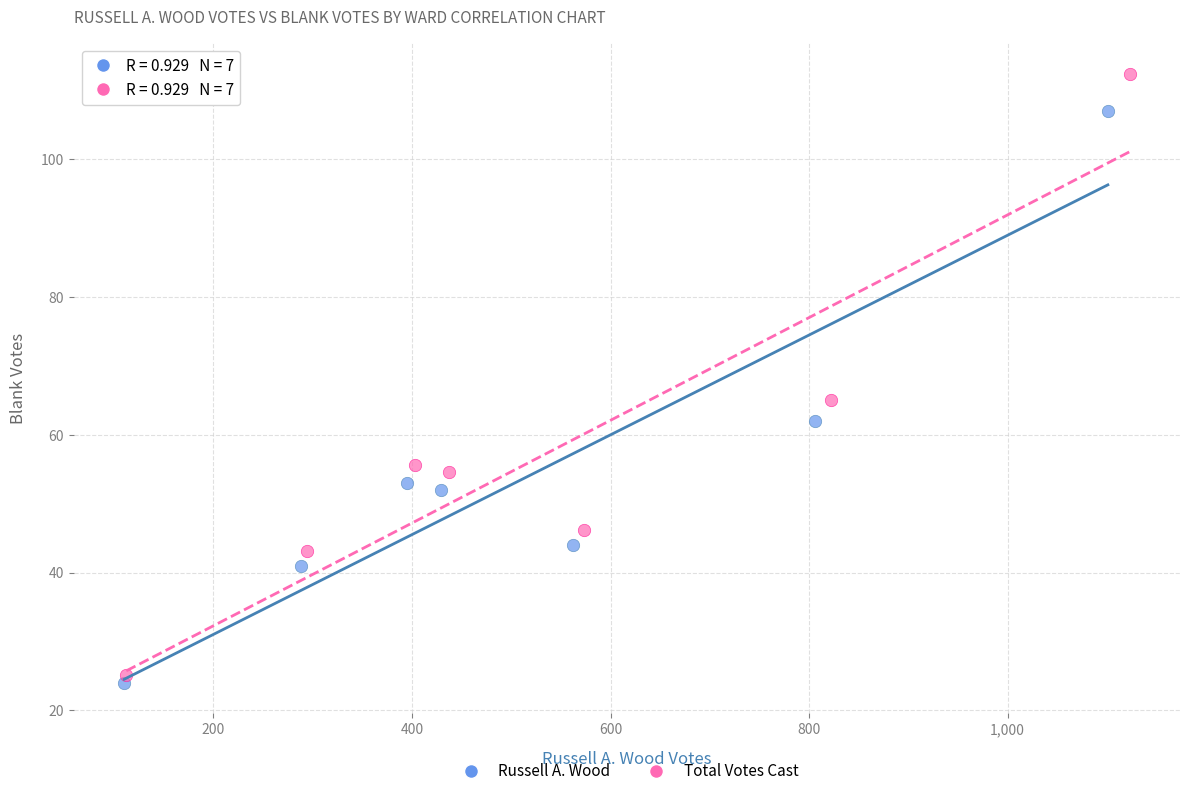

Which series has the widest spread of Y values?

Total Votes Cast